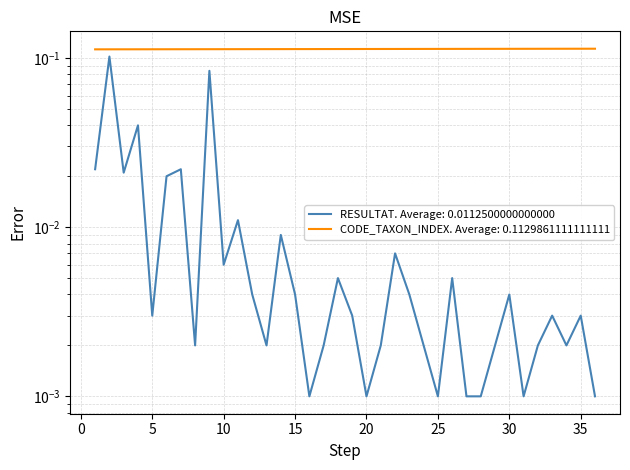

What is the maximum value for RESULTAT?

0.1